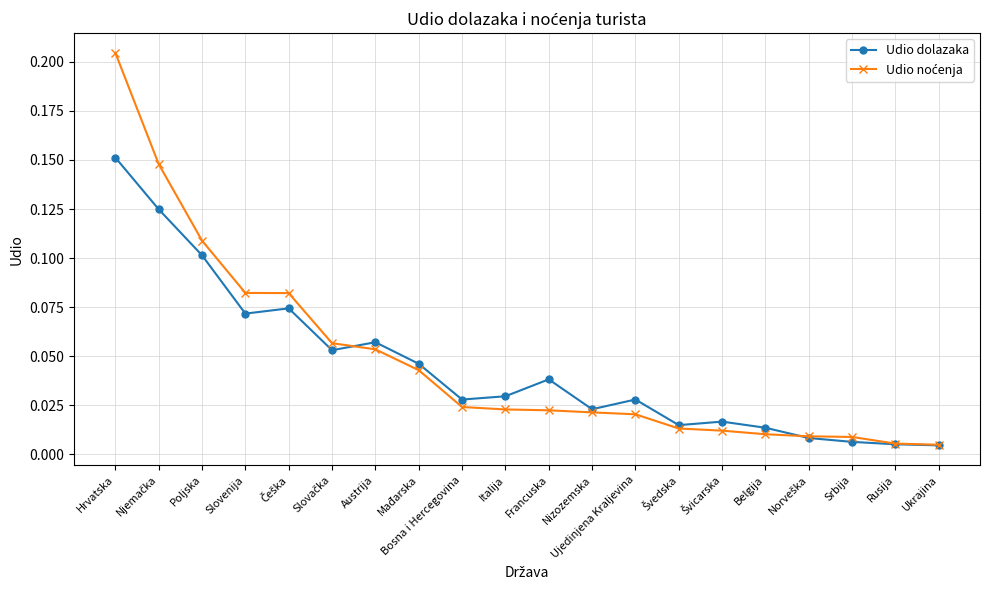

At which category is the sum across all series the highest?

Hrvatska